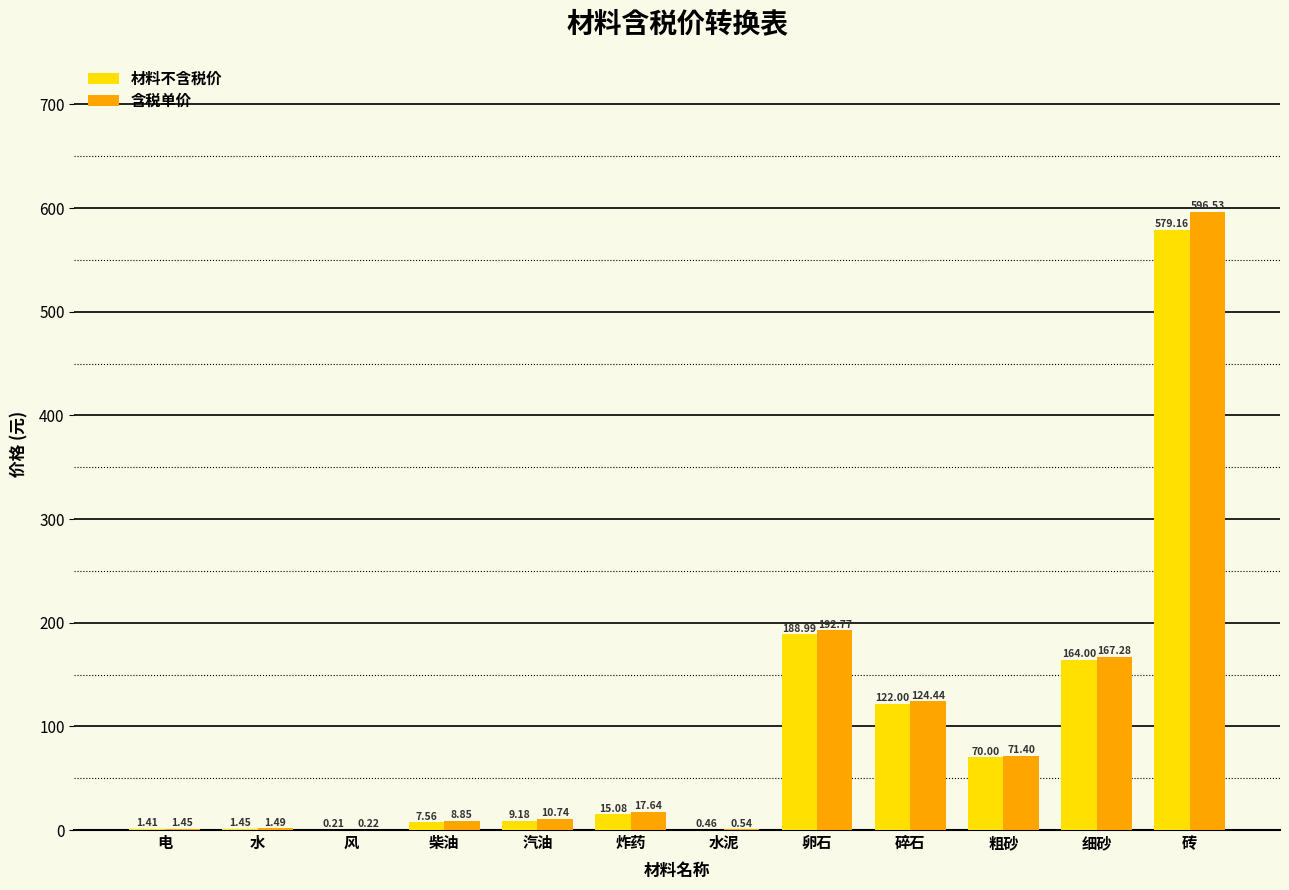

Which series has the largest total across all categories?

含税单价